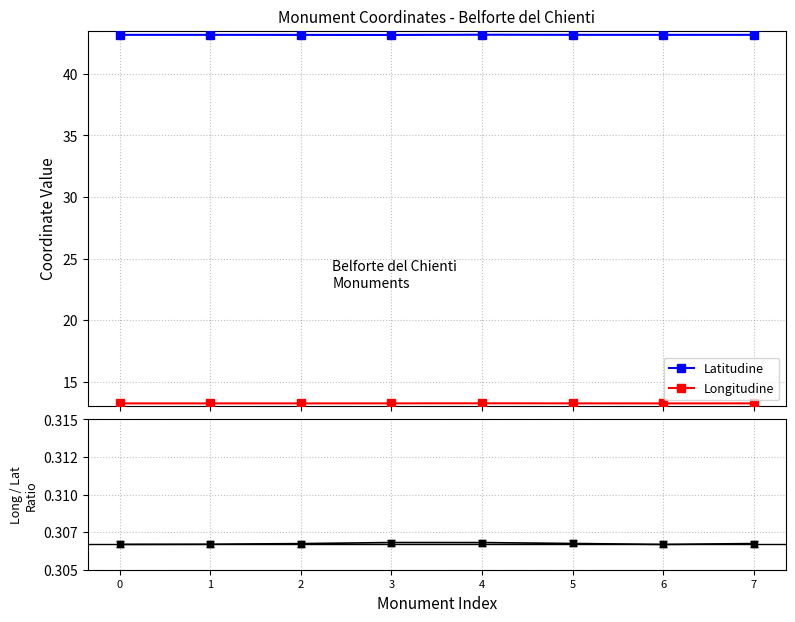

True or false: Lon/Lat Ratio and Longitudine intersect in this chart.

False